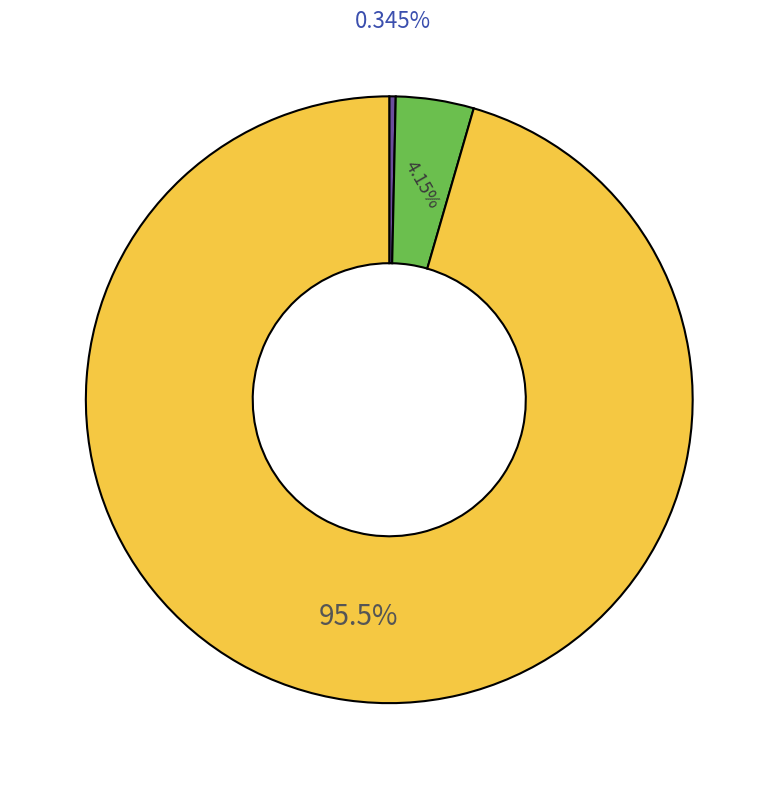

Does any single category account for the majority?

Yes